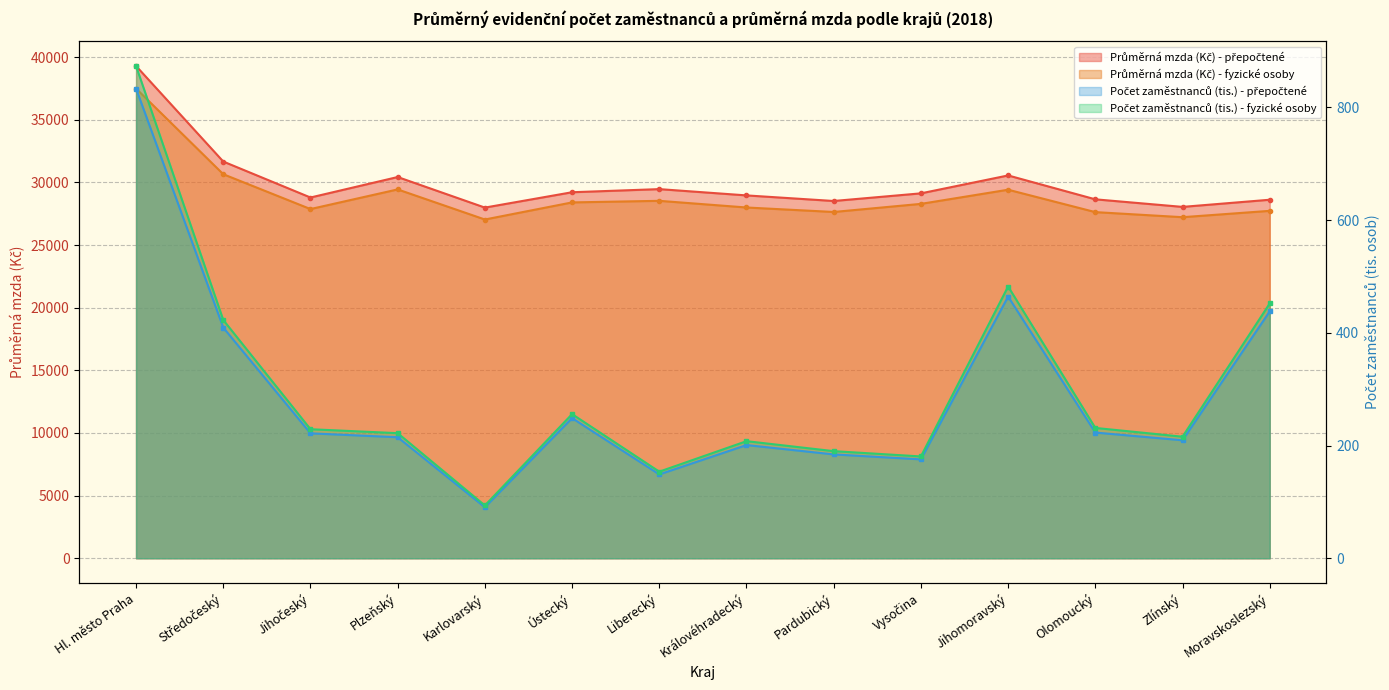

Where is the first local maximum for Počet zaměstnanců (tis.) - fyzické osoby?

Ústecký